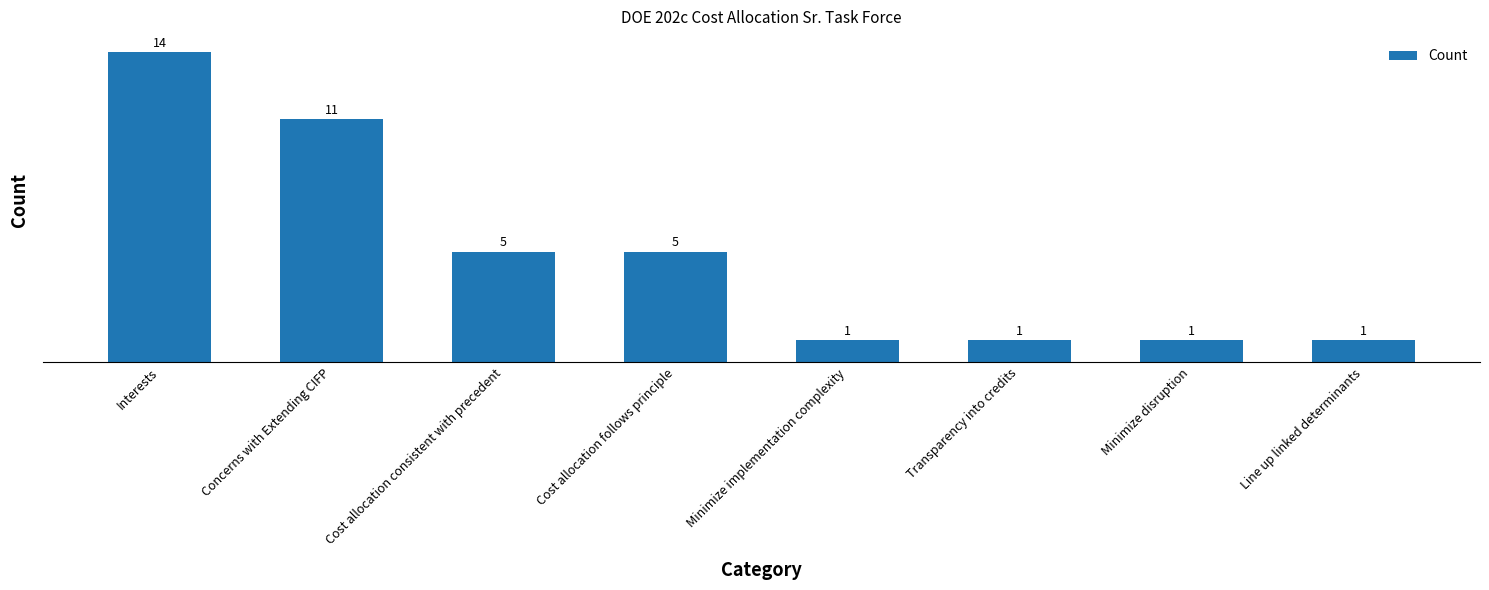

True or false: the data shows 2 at Minimize disruption.

False